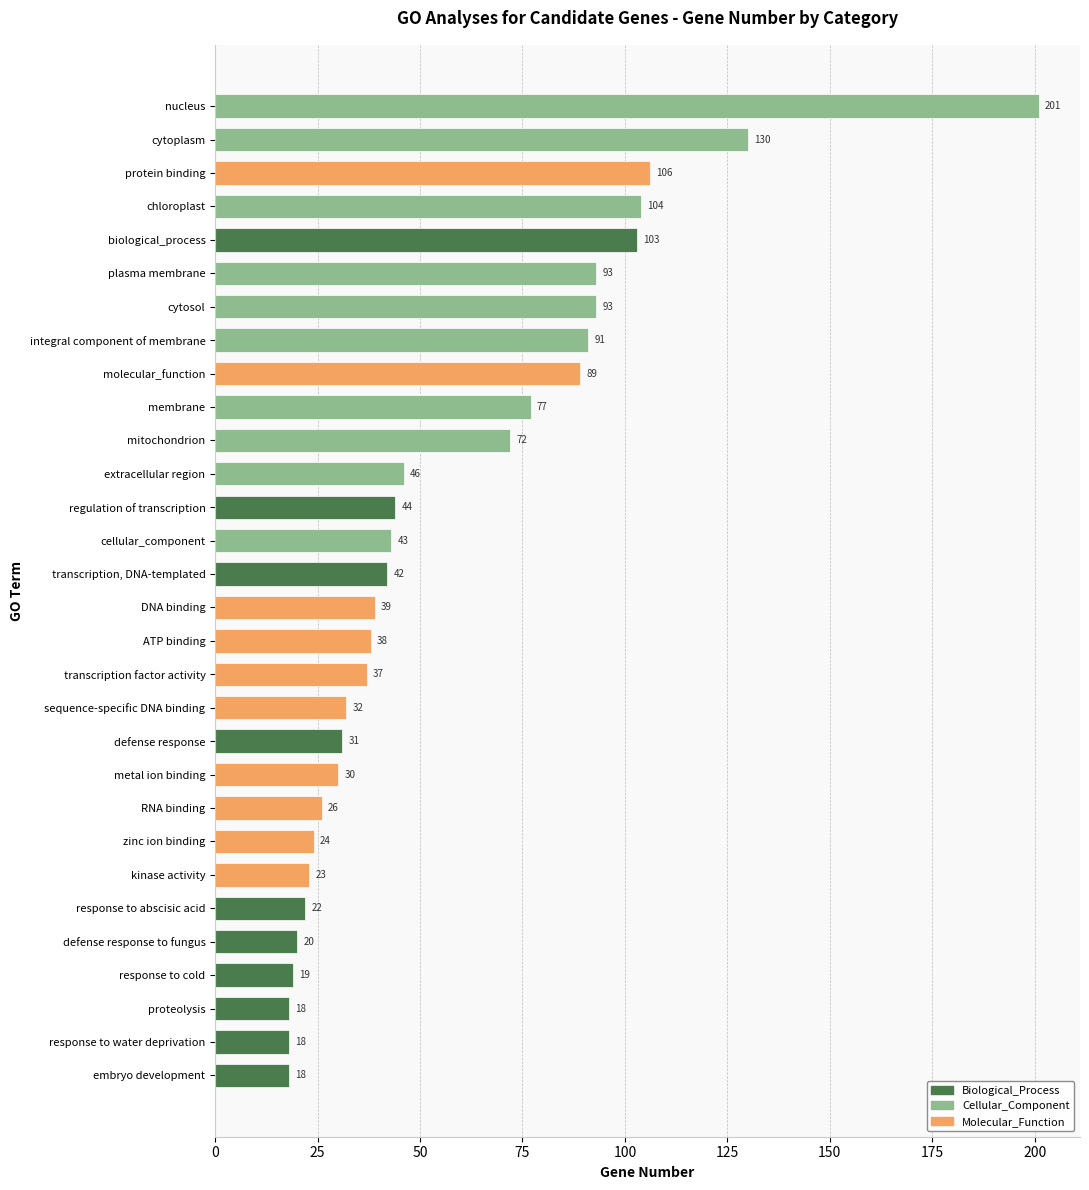

Reading bottom to top, list all the values displayed in this chart.

18	18	18	19	20	22	23	24	26	30	31	32	37	38	39	42	43	44	46	72	77	89	91	93	93	103	104	106	130	201